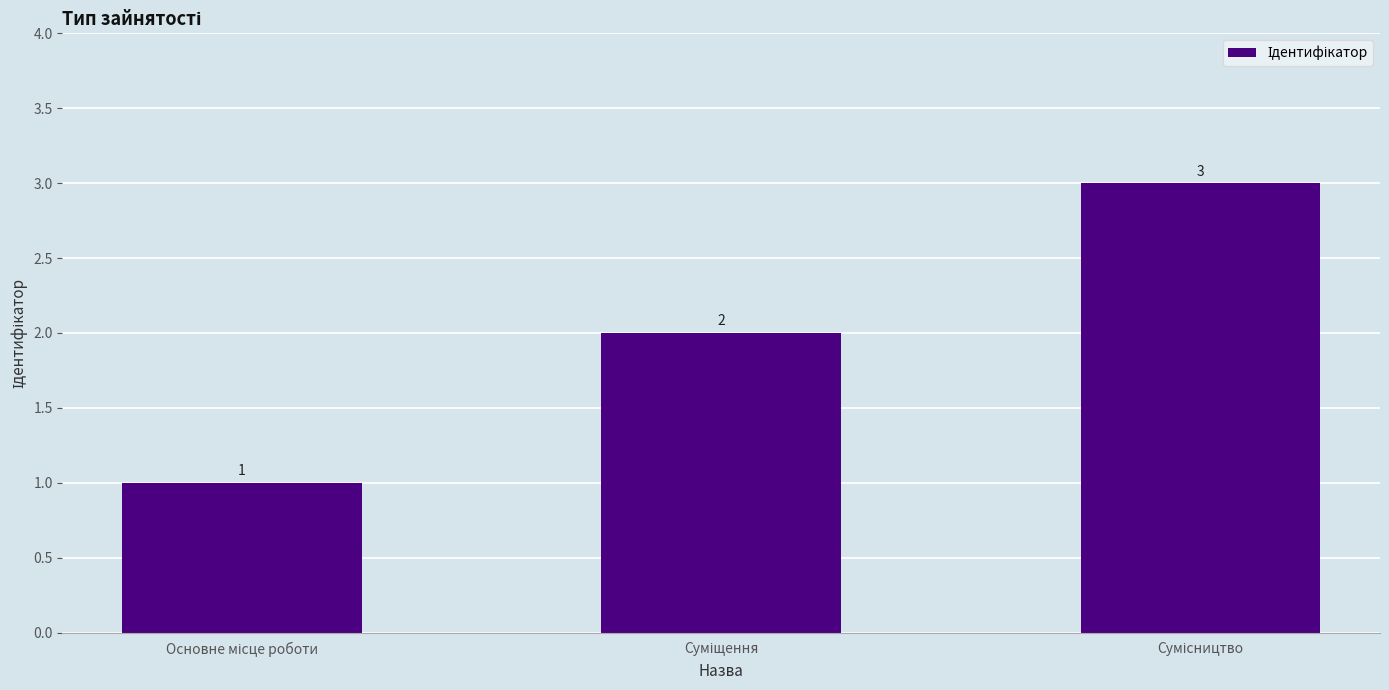

How many bars are there in total?

3